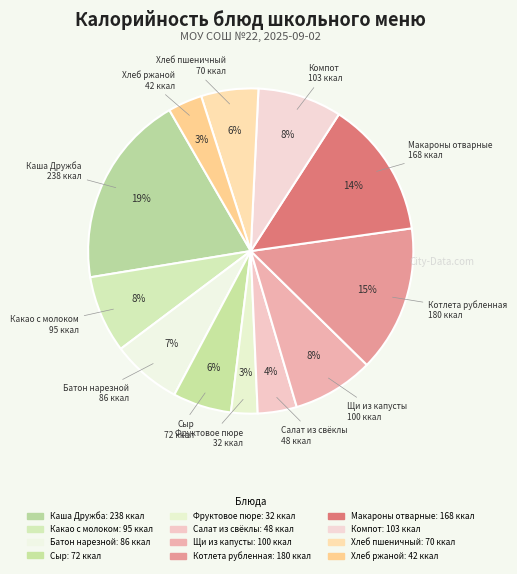

To the nearest percent, what is the combined percentage of Макароны отварные and Каша Дружба?

33%